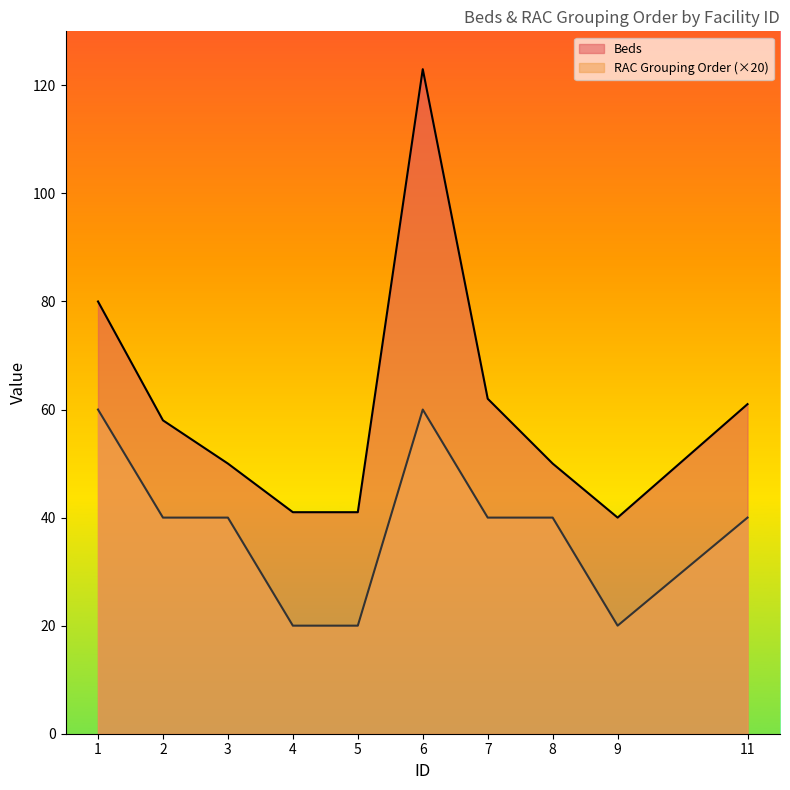

True or false: RAC Grouping Order has a value of 12 at 2.

False